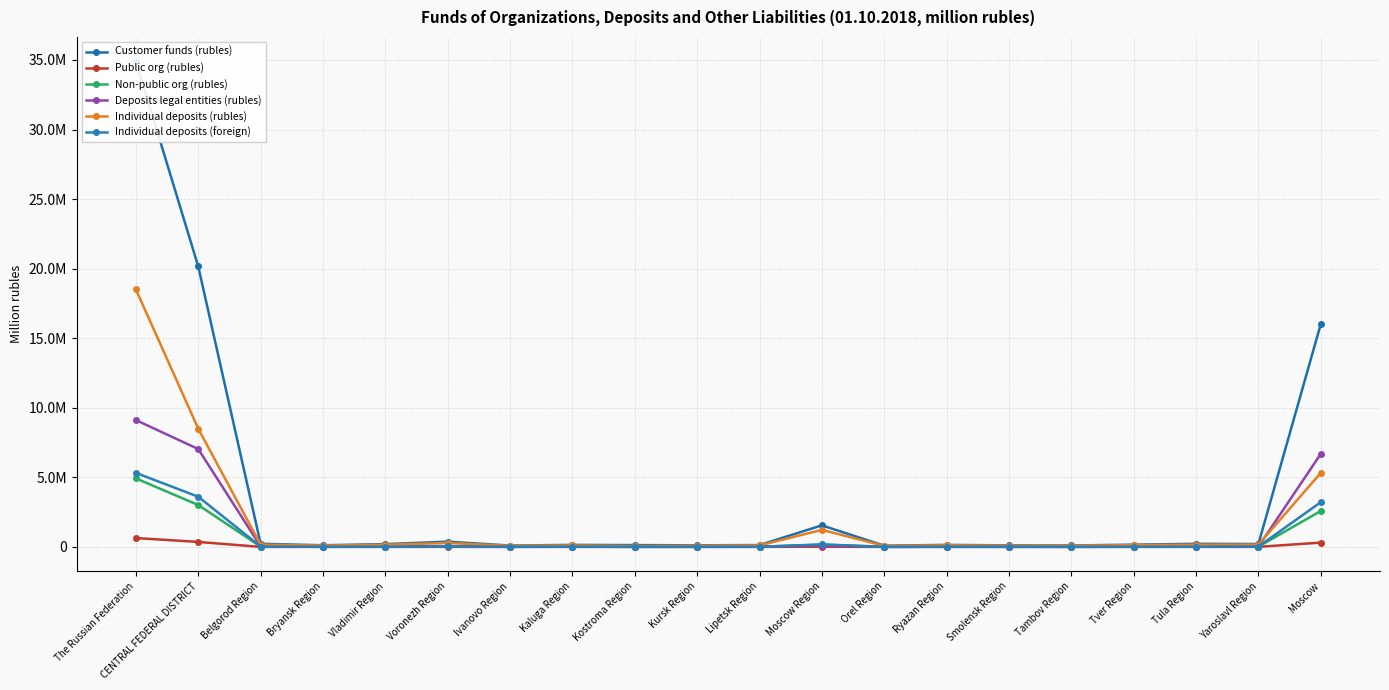

How many interior local valleys does the Deposits legal entities (rubles) series have?

6